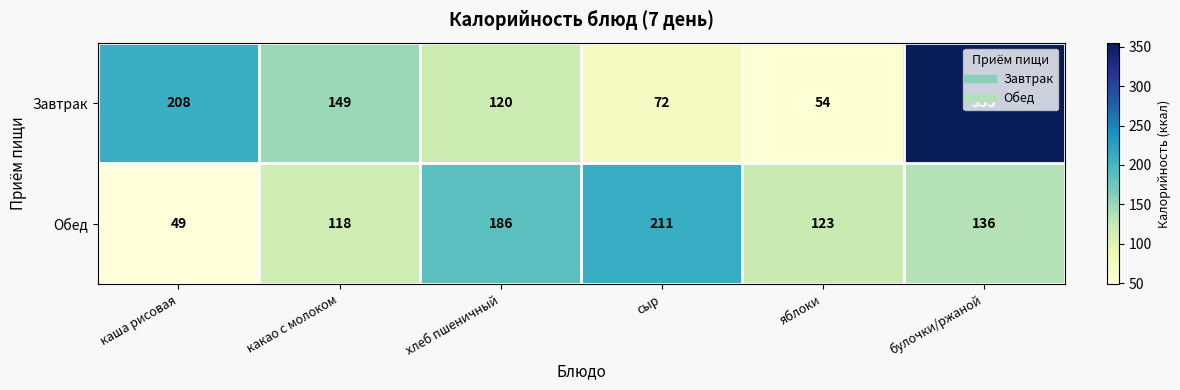

What is the difference between the maximum and minimum values in the Завтрак series?

301